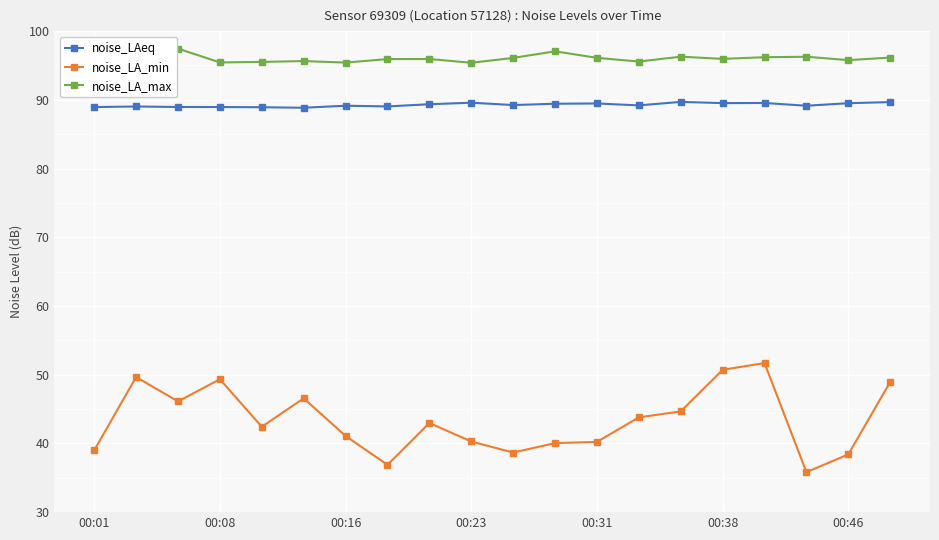

The noise_LA_min series shows 58.3 at 00:16. True or false?

False